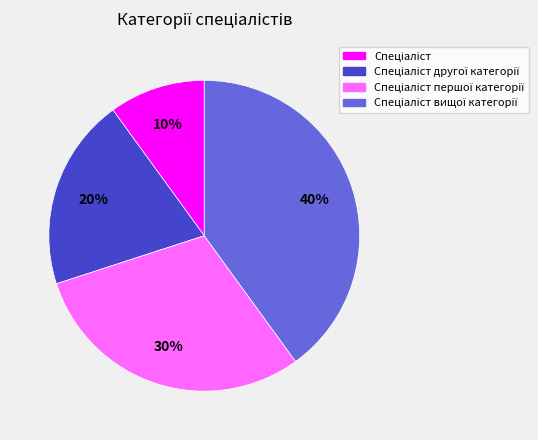

To the nearest percent, what is the difference between the largest and smallest slice percentages?

30%